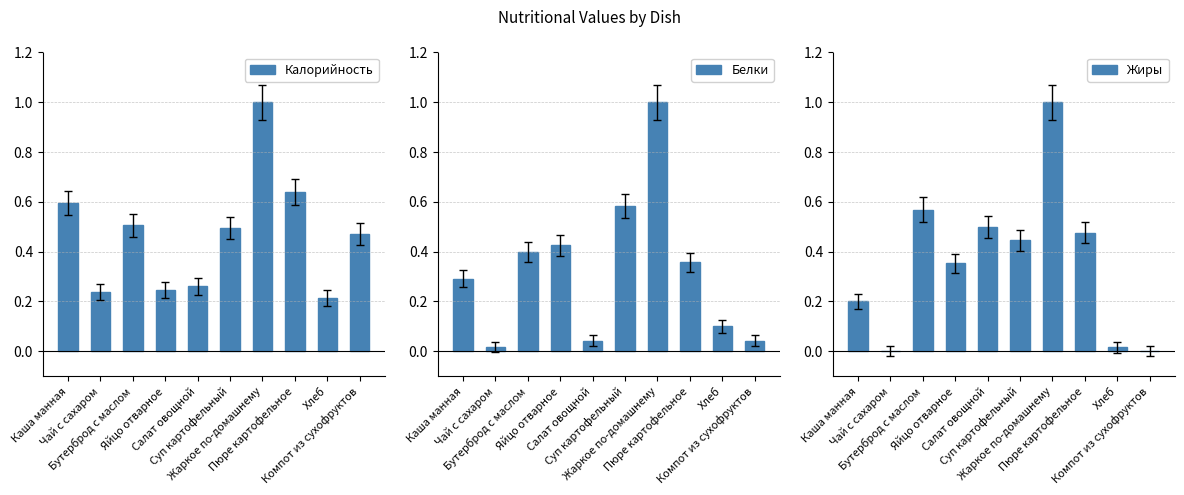

The Жиры series shows -0.4 at Компот из сухофруктов. True or false?

False